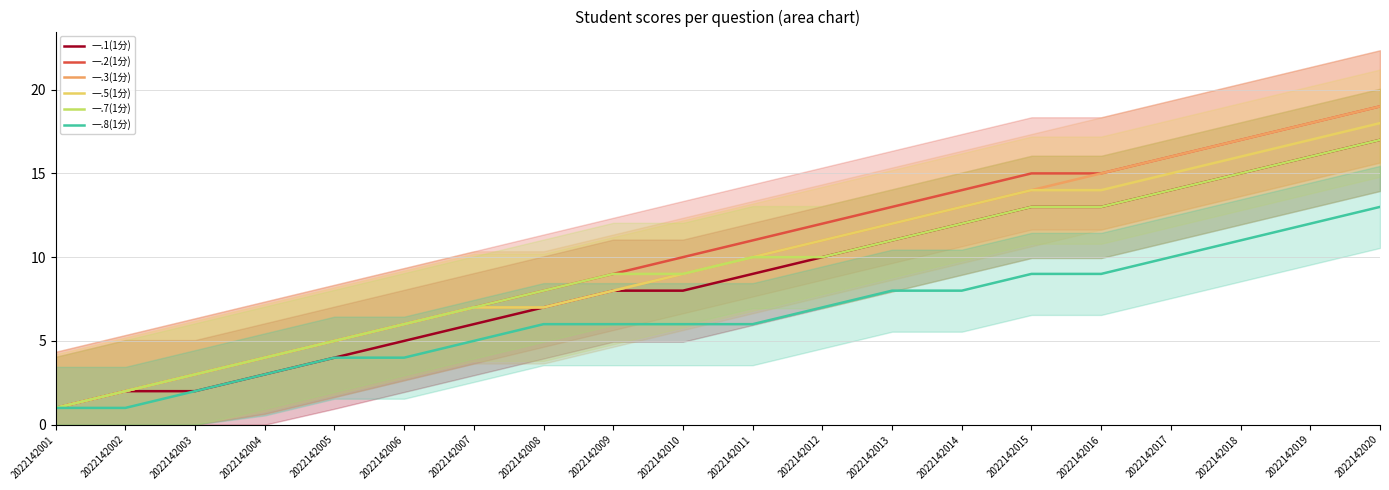

What is the maximum value for 一.1(1分)?

17